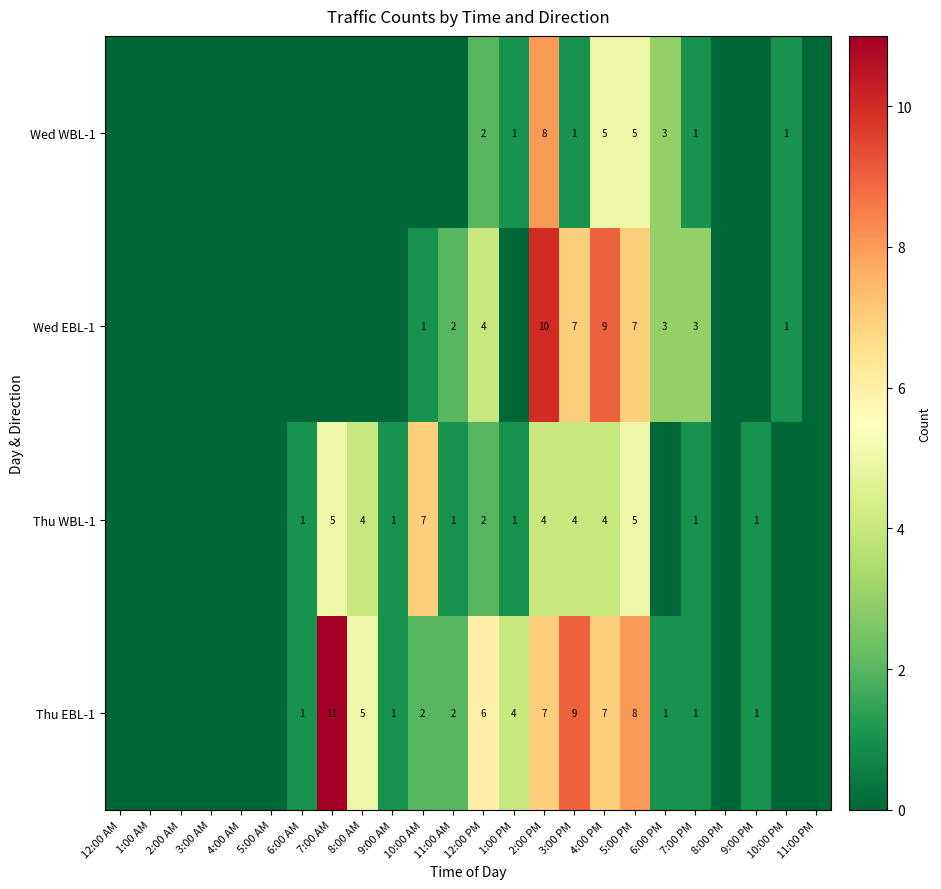

Is it true that Thu WBL-1 equals 2 at 9:00 AM?

False